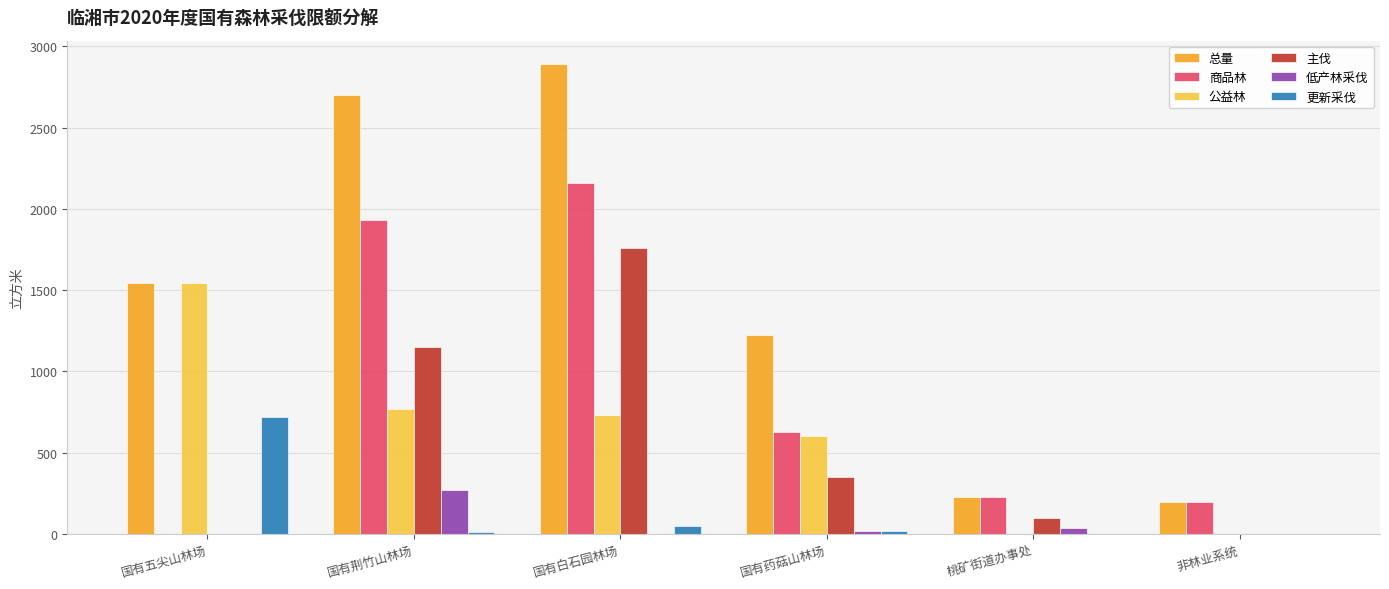

Is it true that 更新采伐 equals 486 at 桃矿街道办事处?

False